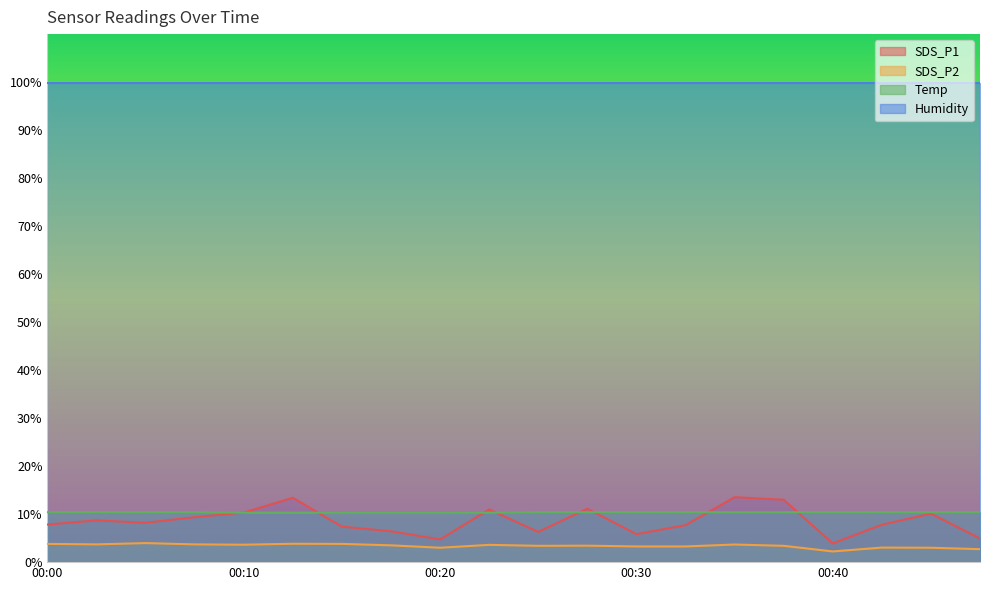

Count the number of data series in this chart.

4